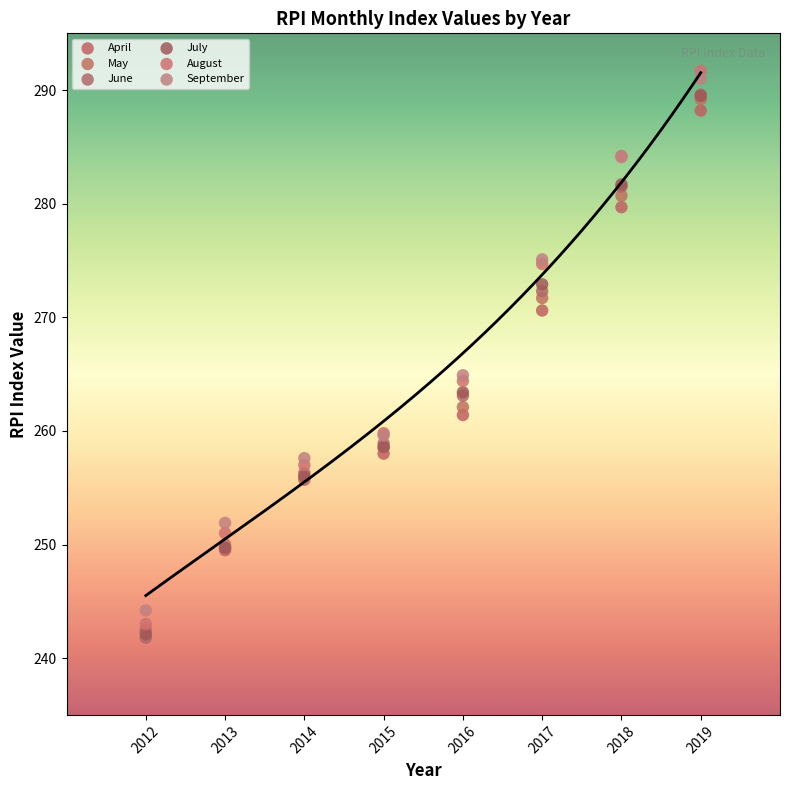

Which series reaches the maximum Y coordinate?

August